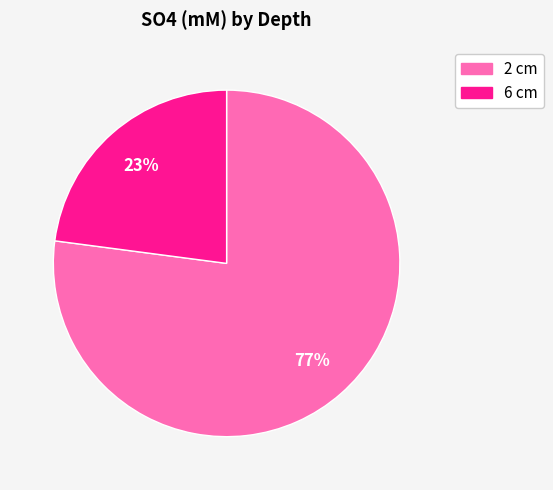

Is it true that 6 cm is 33% of the pie?

False